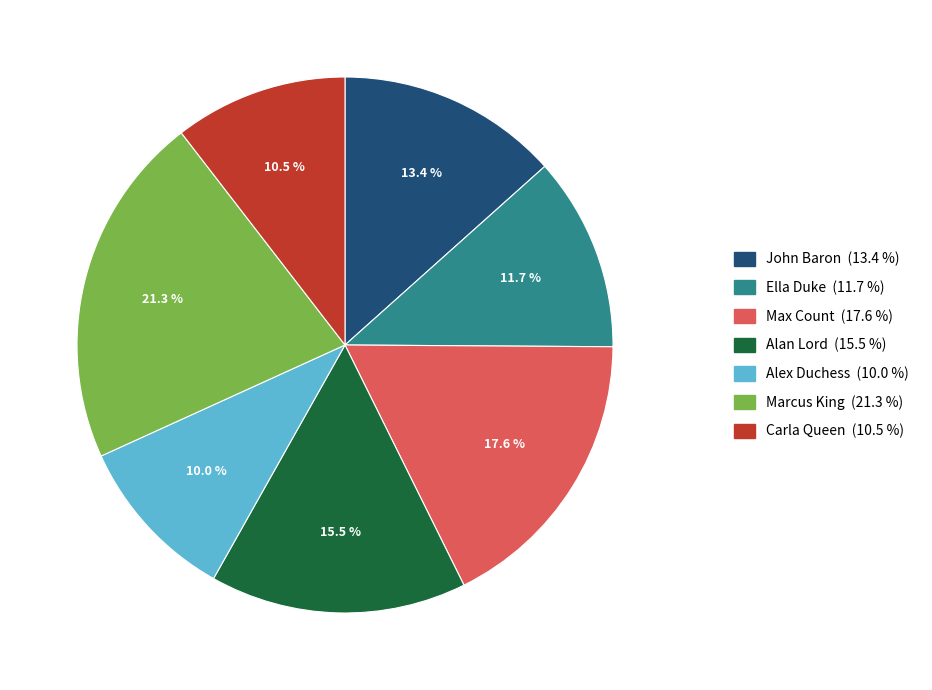

What is the largest slice in the pie chart?

Marcus King